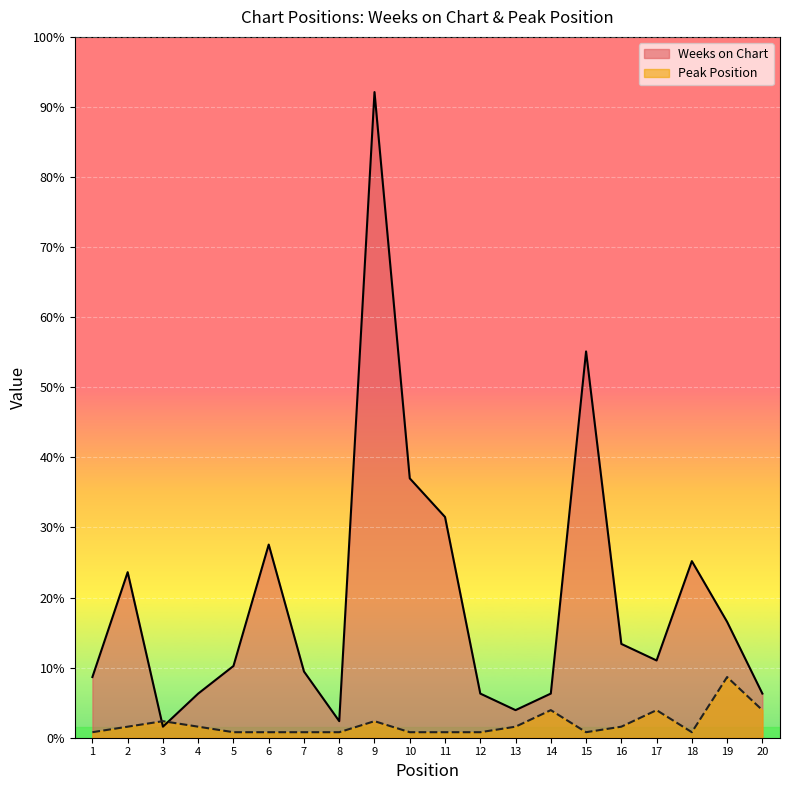

What are all the series names shown in the legend?

Weeks on Chart, Peak Position